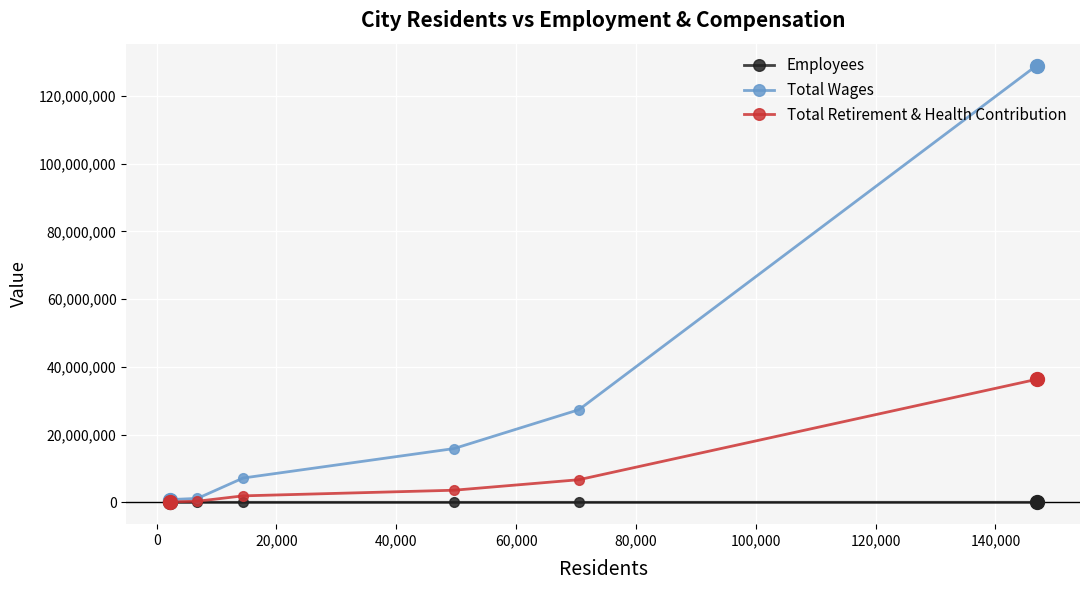

True or false: Total Retirement & Health Contribution has more than 2 interior local peaks.

False